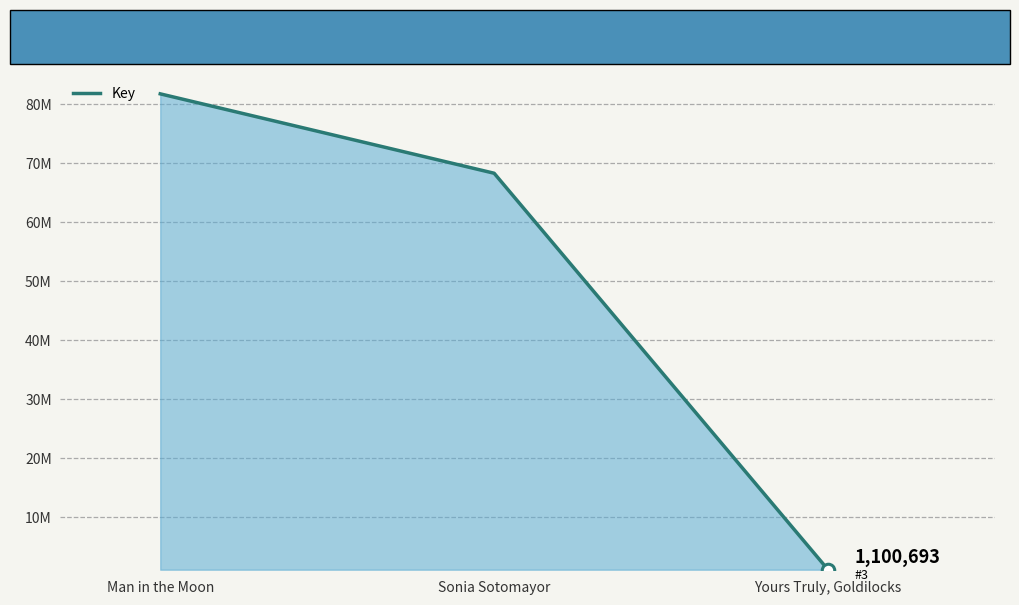

What is the smallest value displayed?

1100693